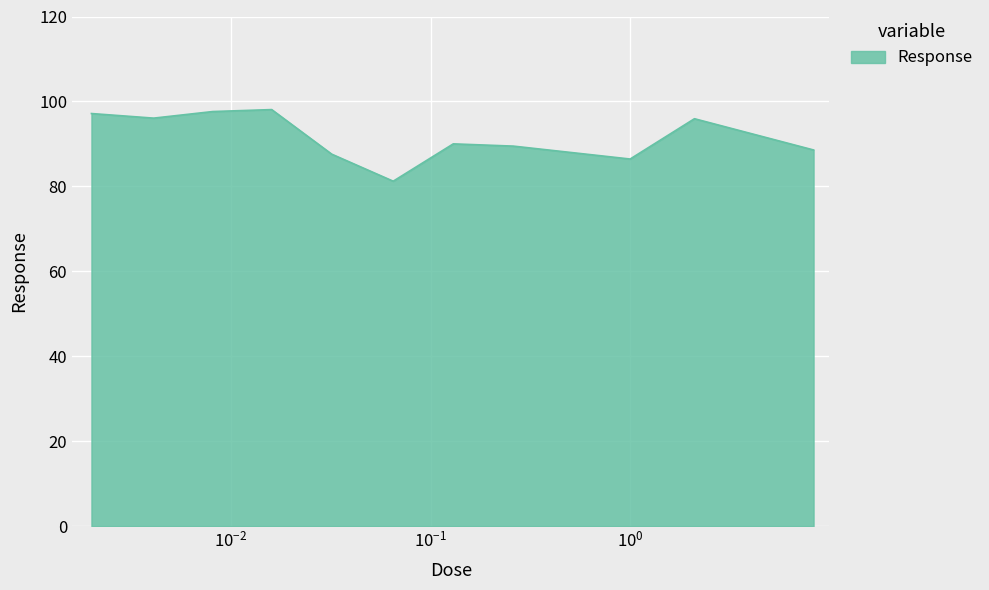

What is the maximum value shown in the chart?

98.1